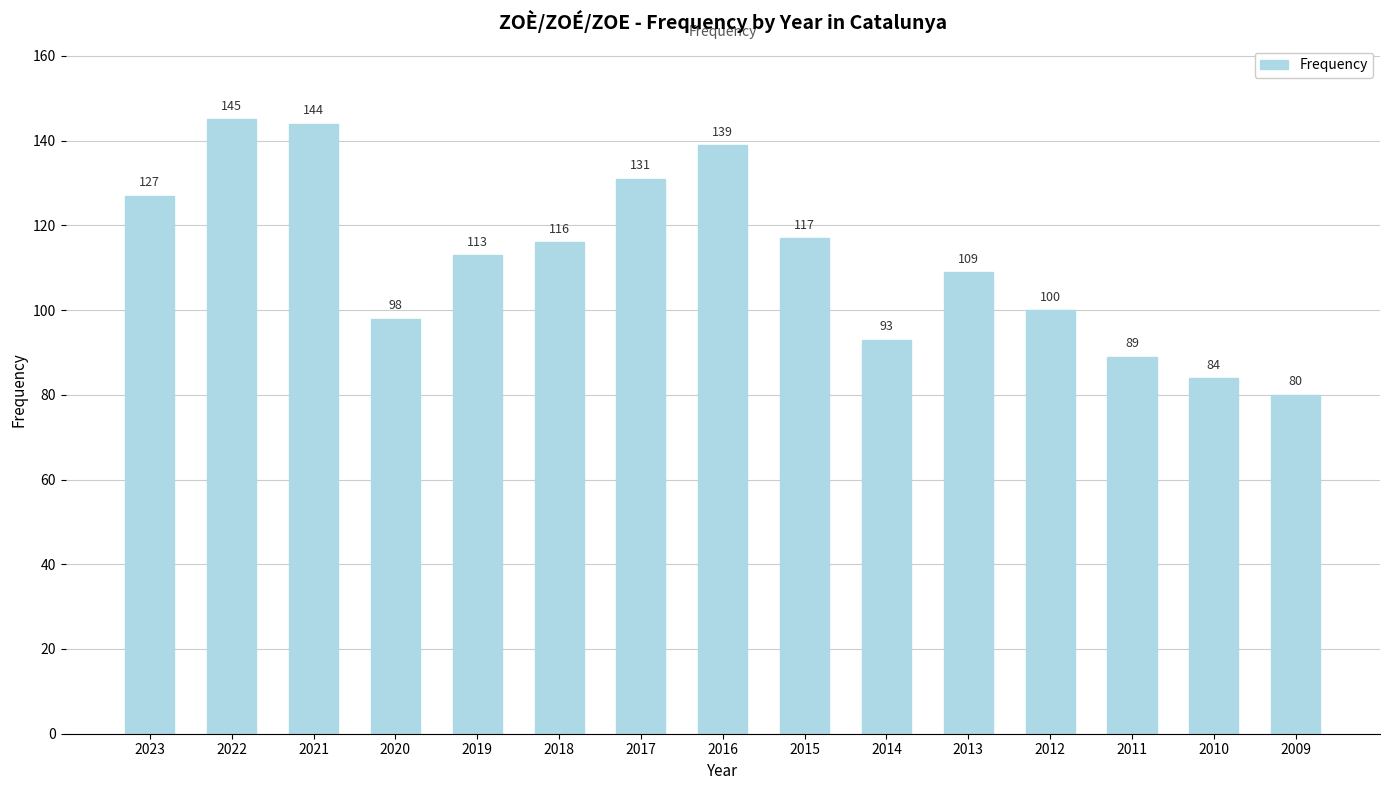

What is the difference between the maximum and second lowest values?

61